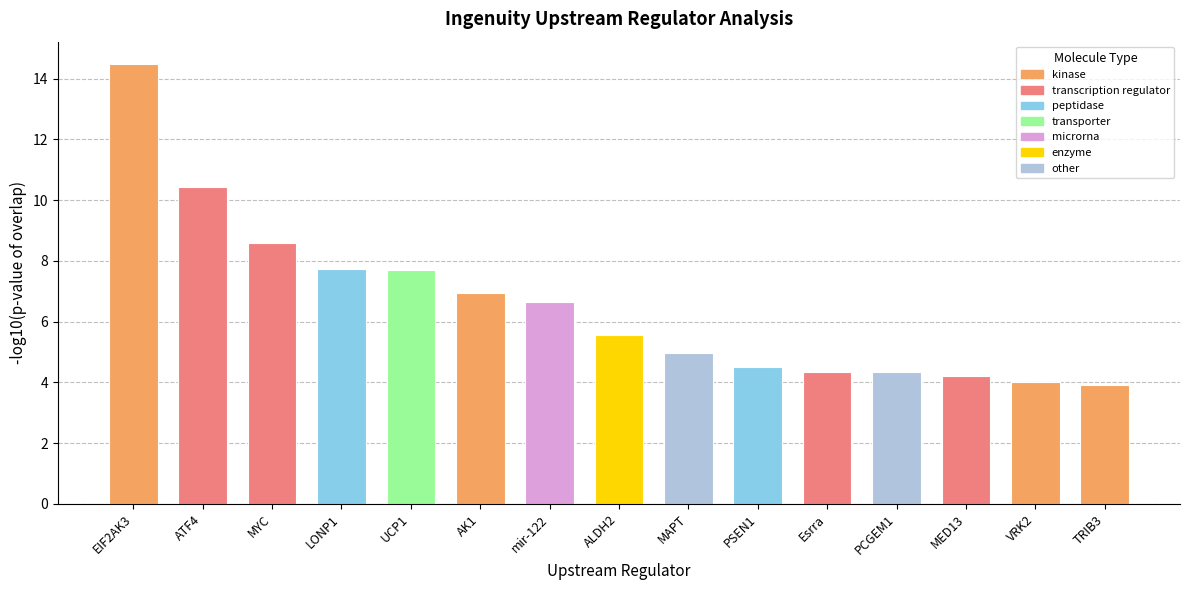

What is the value of the 7th bar from the left?

6.6